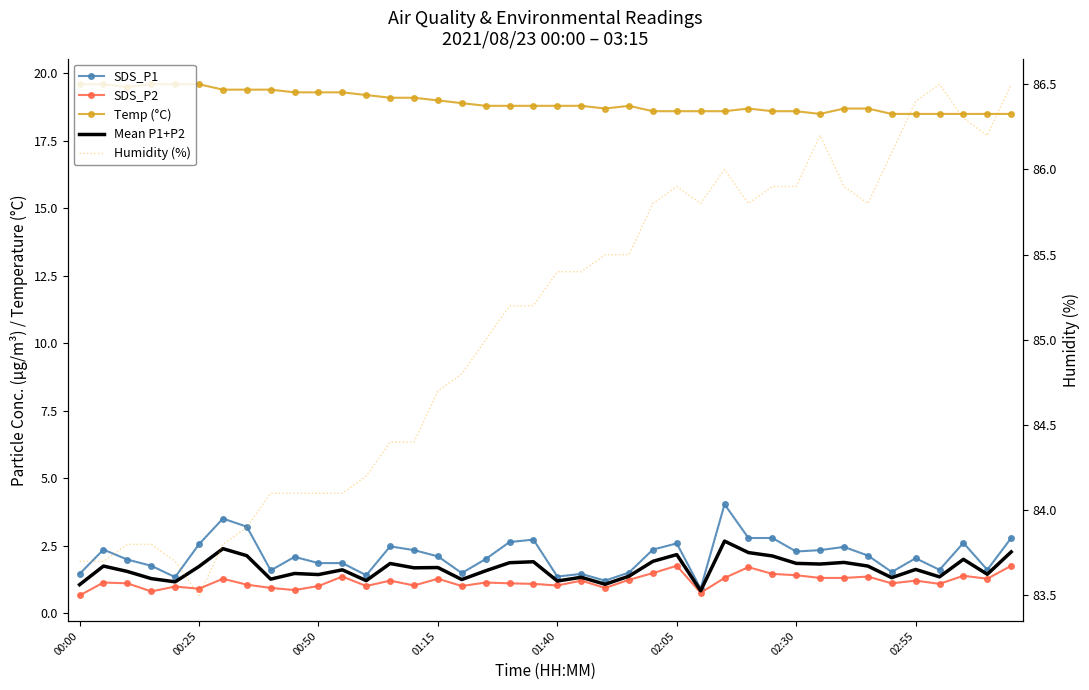

How many distinct data groups are displayed?

5